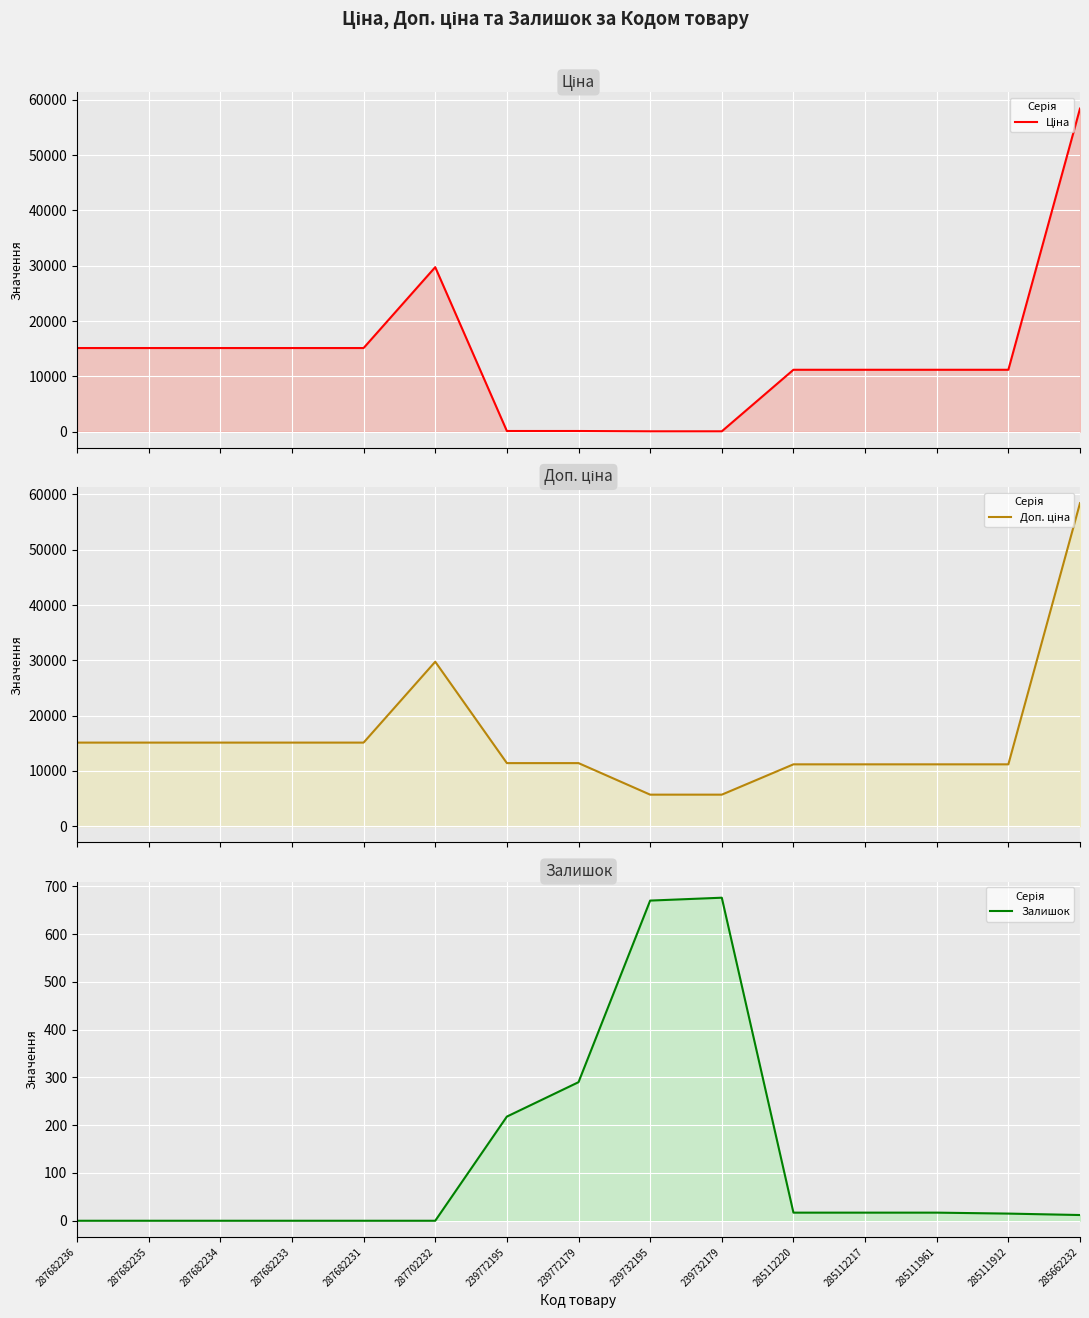

At which label does Залишок reach its peak?

239732179